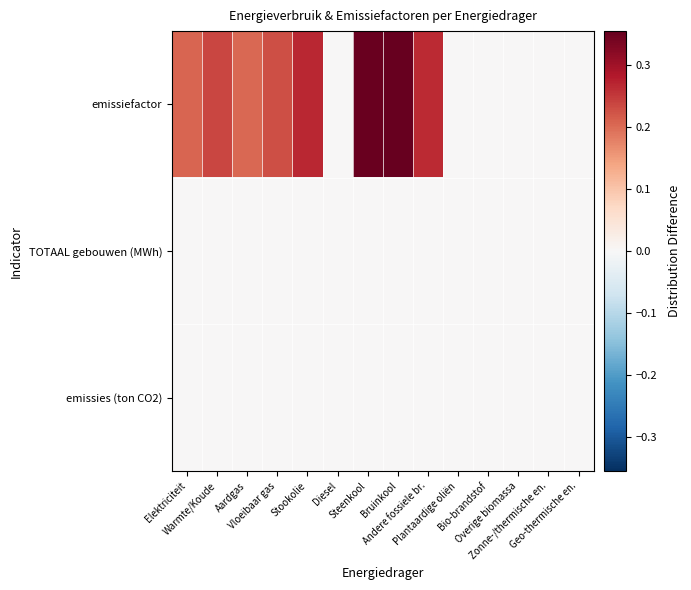

Reading left to right, transcribe all the data shown in this chart.

emissiefactor: Elektriciteit=0.2	Warmte/Koude=0.2	Aardgas=0.2	Vloeibaar gas=0.2	Stookolie=0.3	Diesel=0.0	Steenkool=0.4	Bruinkool=0.4	Andere fossiele br.=0.3	Plantaardige oliën=0.0	Bio-brandstof=0.0	Overige biomassa=0.0	Zonne-/thermische en.=0.0	Geo-thermische en.=0.0
TOTAAL gebouwen (MWh): Elektriciteit=0.0	Warmte/Koude=0.0	Aardgas=0.0	Vloeibaar gas=0.0	Stookolie=0.0	Diesel=0.0	Steenkool=0.0	Bruinkool=0.0	Andere fossiele br.=0.0	Plantaardige oliën=0.0	Bio-brandstof=0.0	Overige biomassa=0.0	Zonne-/thermische en.=0.0	Geo-thermische en.=0.0
emissies (ton CO2): Elektriciteit=0.0	Warmte/Koude=0.0	Aardgas=0.0	Vloeibaar gas=0.0	Stookolie=0.0	Diesel=0.0	Steenkool=0.0	Bruinkool=0.0	Andere fossiele br.=0.0	Plantaardige oliën=0.0	Bio-brandstof=0.0	Overige biomassa=0.0	Zonne-/thermische en.=0.0	Geo-thermische en.=0.0